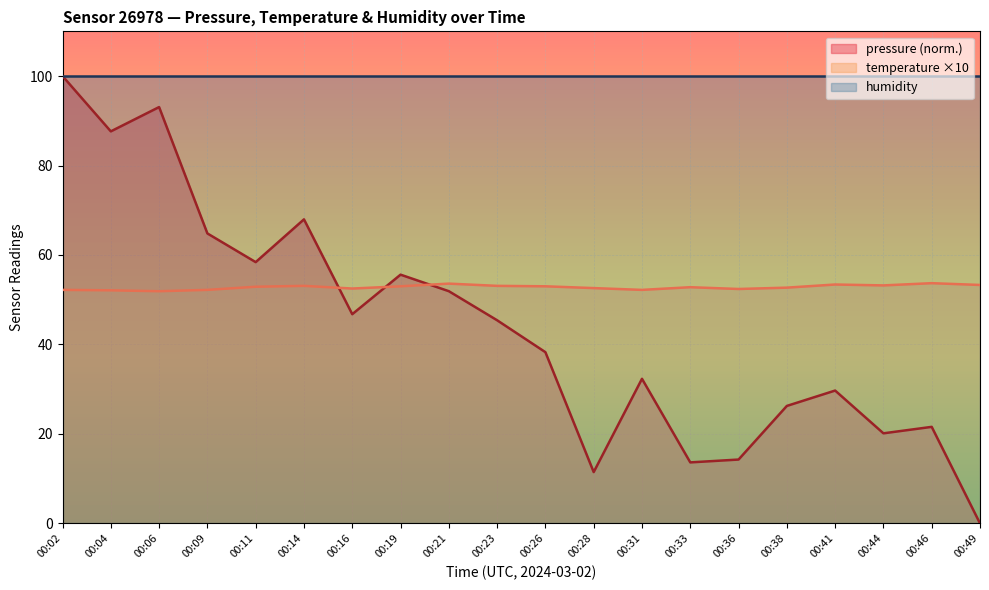

What is the approximate value of pressure at 00:33?

13.6